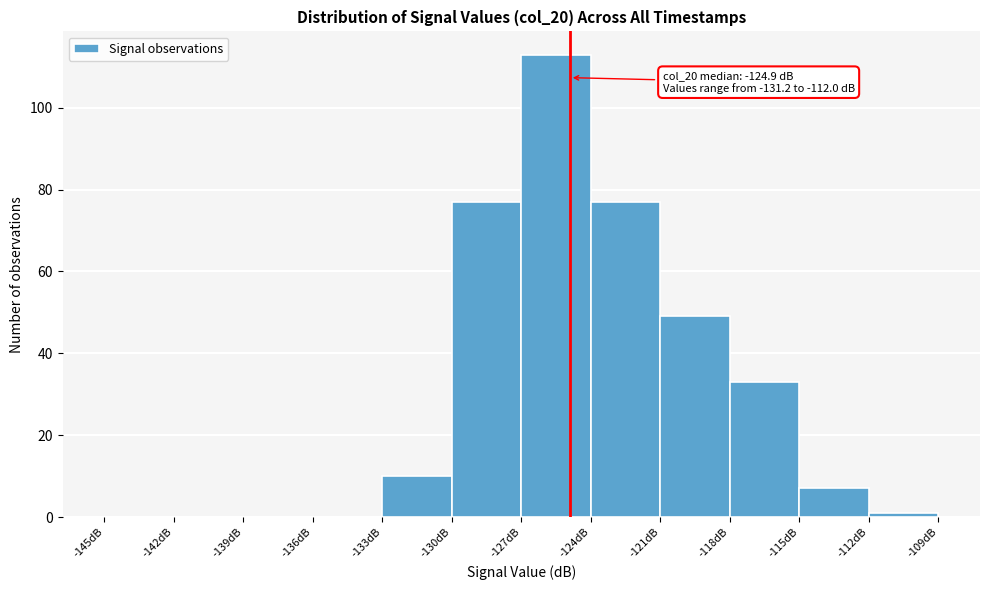

Over which range of the x-axis is the bar tallest?

-127 to -124